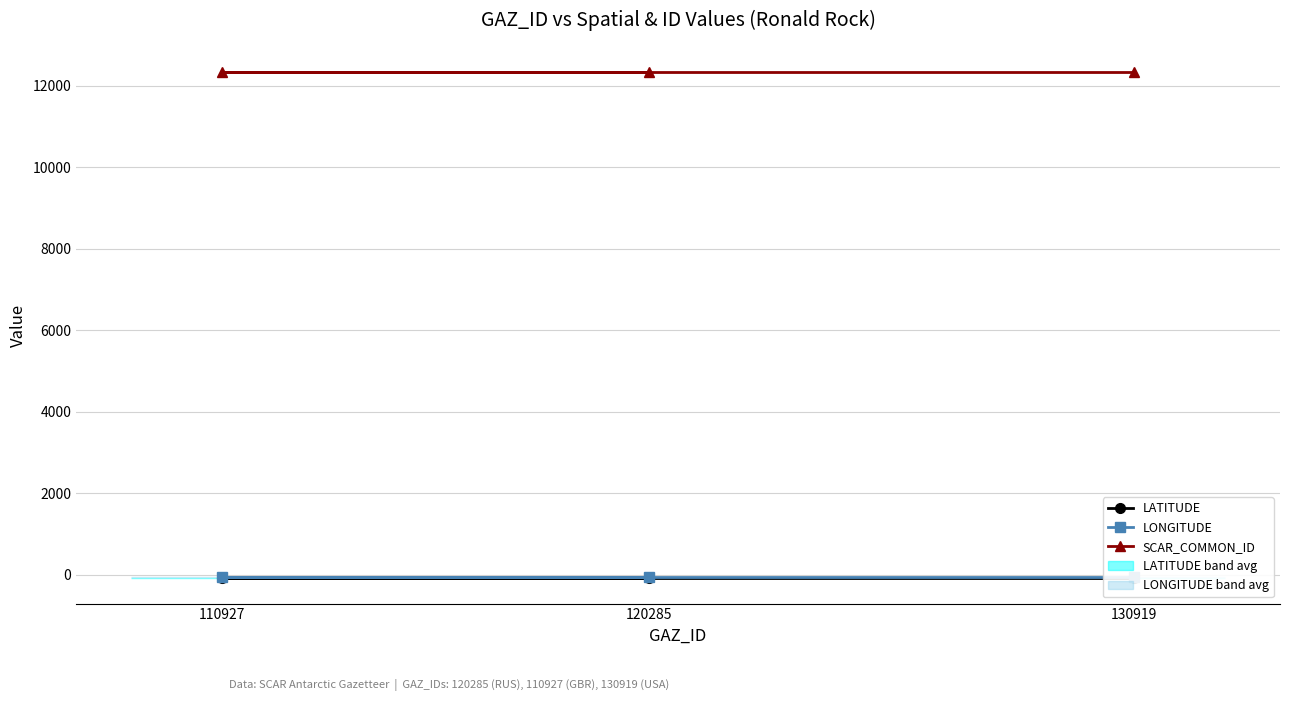

Is the value of LATITUDE at 120285 greater than the value of SCAR_COMMON_ID at 120285?

No